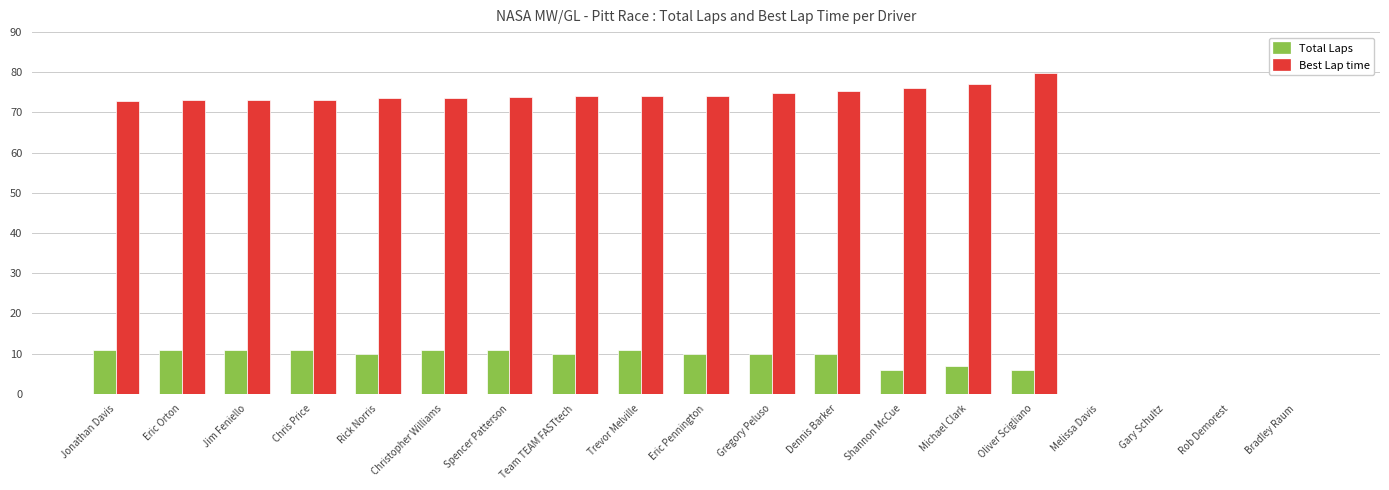

What is the maximum value shown in the chart?

79.8